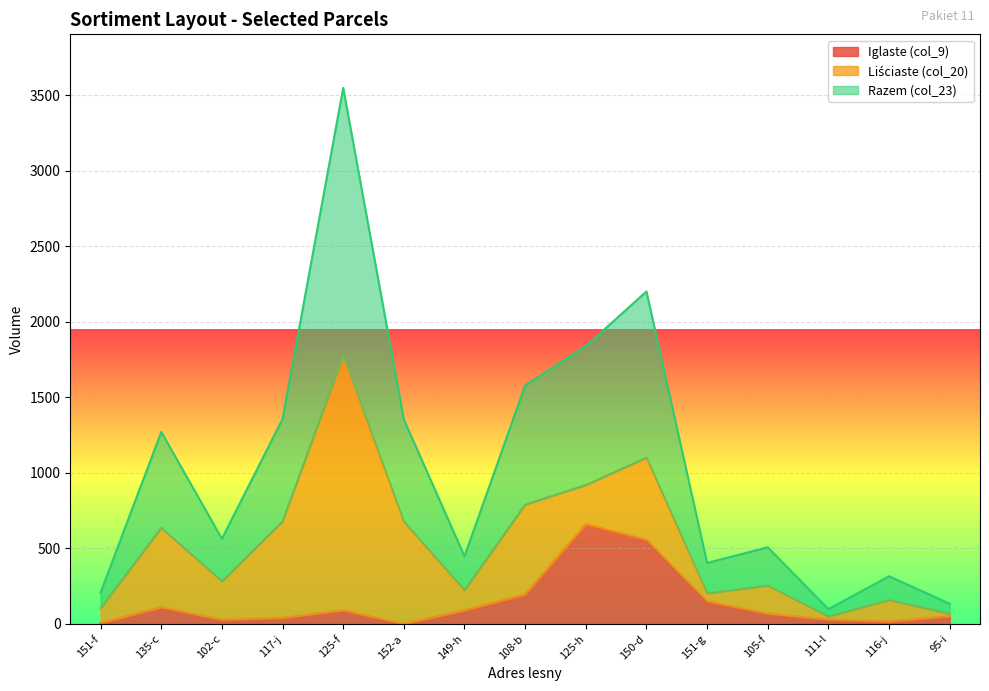

At which category is the sum across all series the highest?

125-f